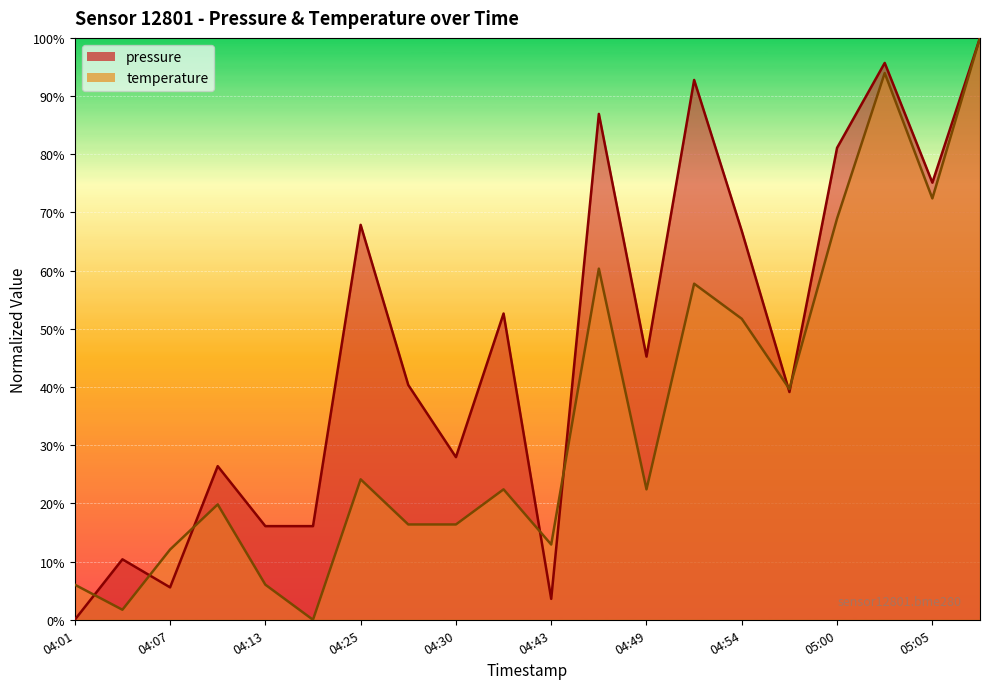

What is the sum of the pressure values at 04:30 and 04:16?

44.0